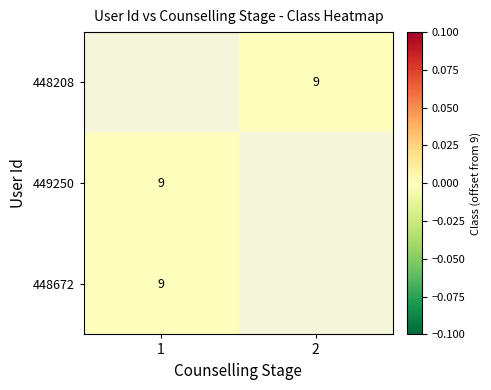

Where is 448672 nearest to the value 0?

1